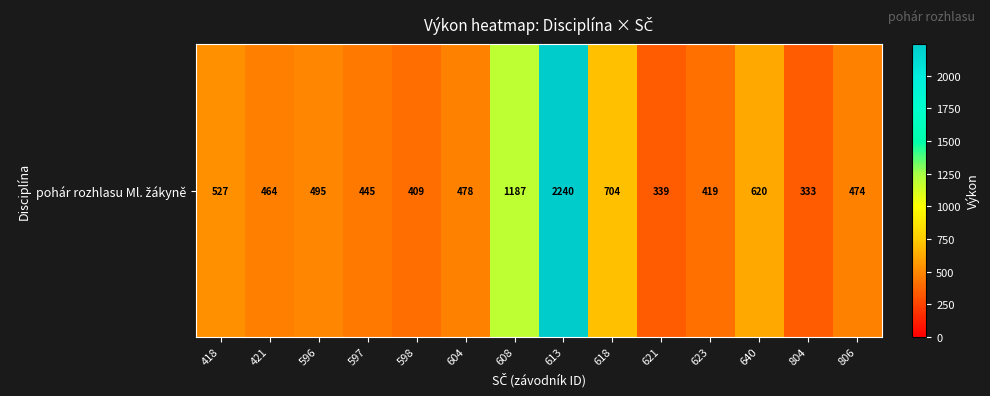

What is the difference between the second highest and second lowest values?

848